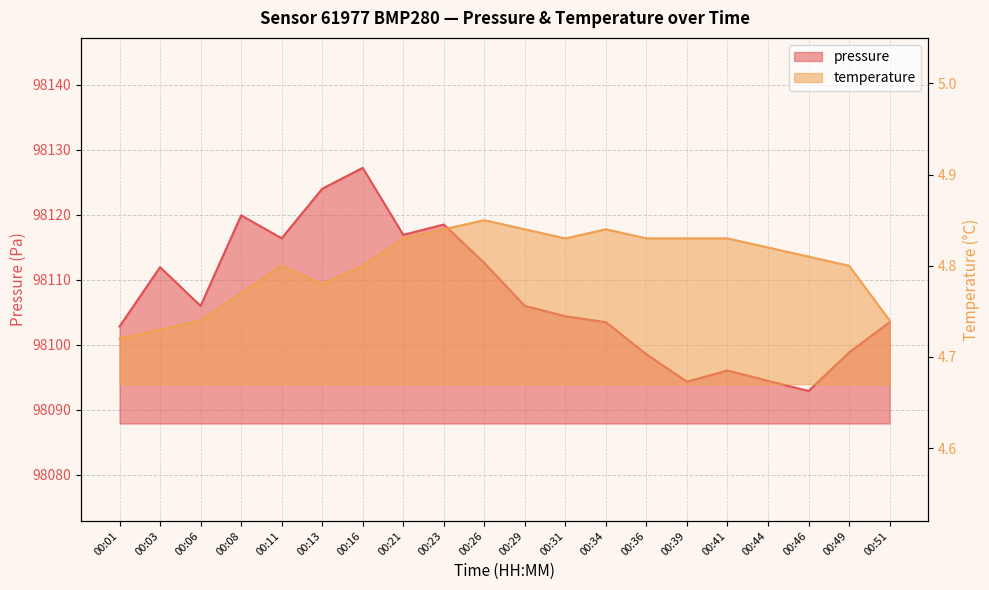

Between 00:06 and 00:26, which series saw the biggest shift?

pressure